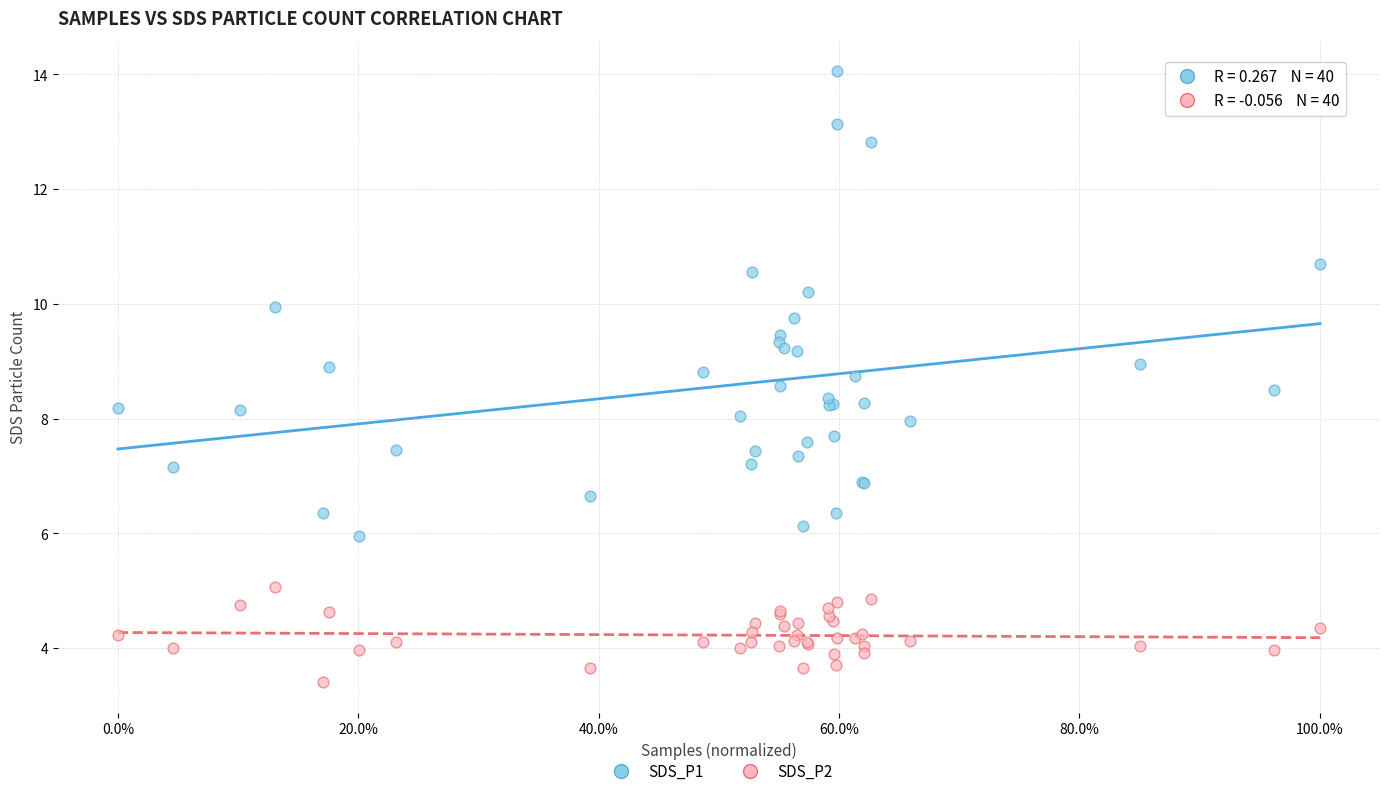

Which series reaches the minimum Y coordinate?

SDS_P2